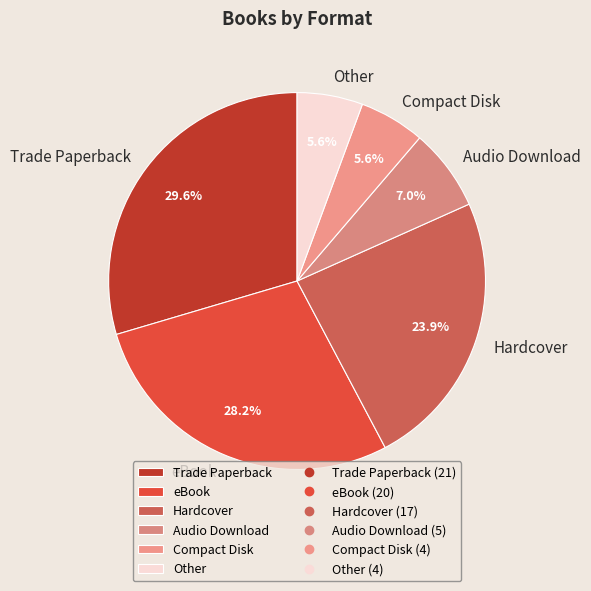

Between Hardcover and eBook, which is larger?

eBook